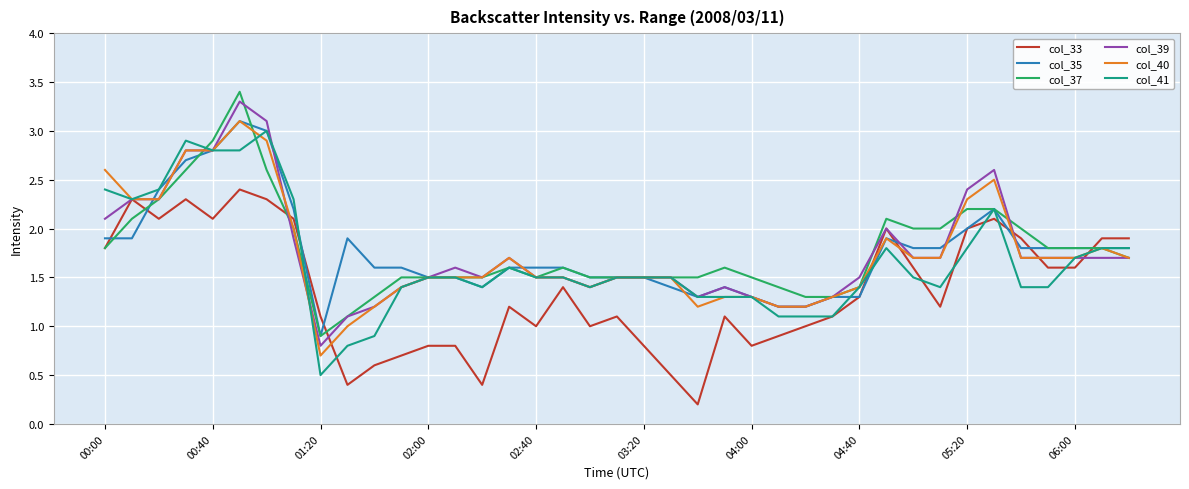

What is the lowest value of the col_37 series?

0.9